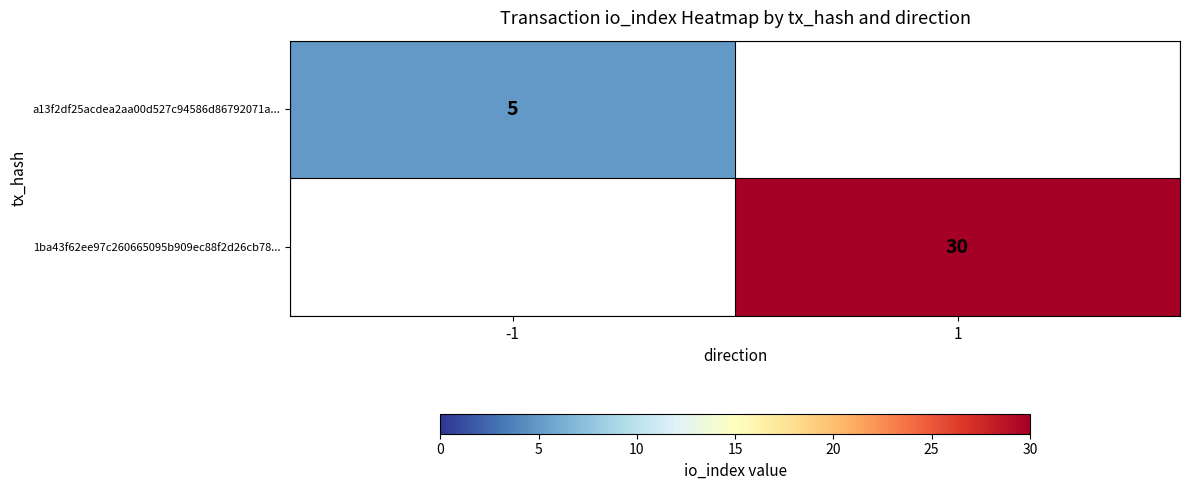

Between -1 and 1, which is larger?

1